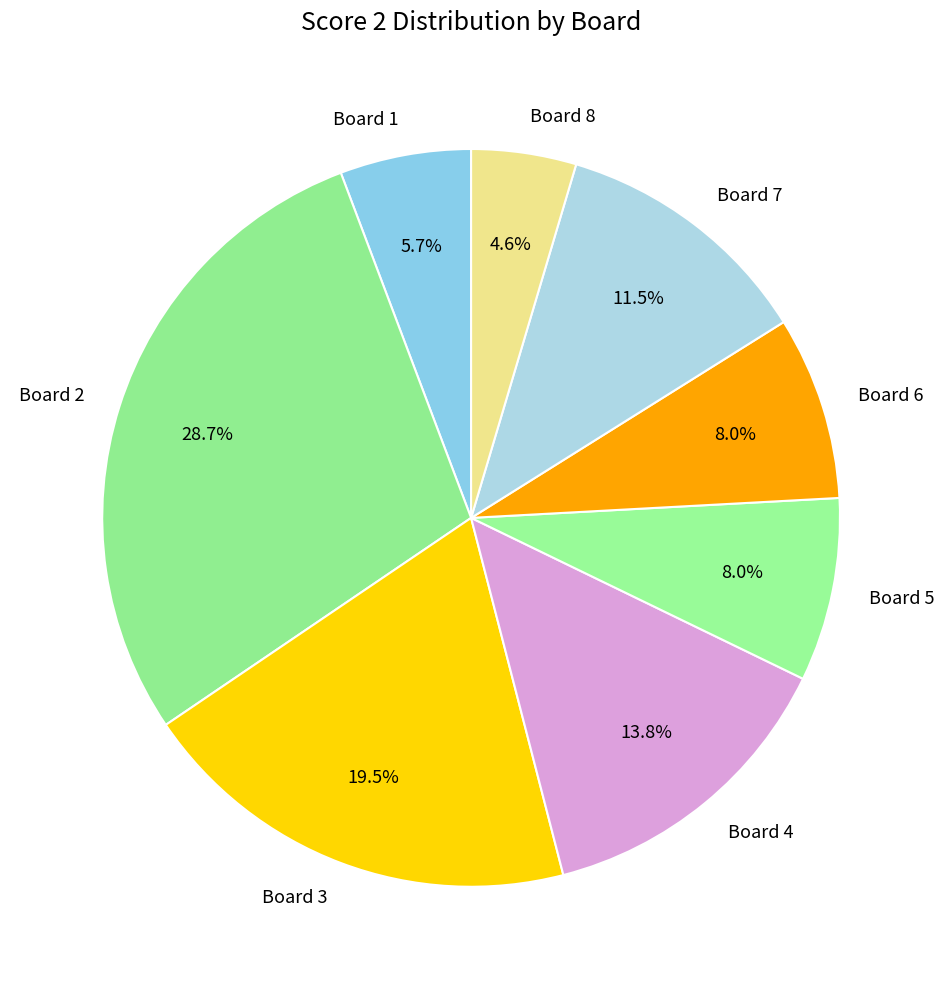

Combined, what portion of the pie is Board 3 and Board 1?

25.3%